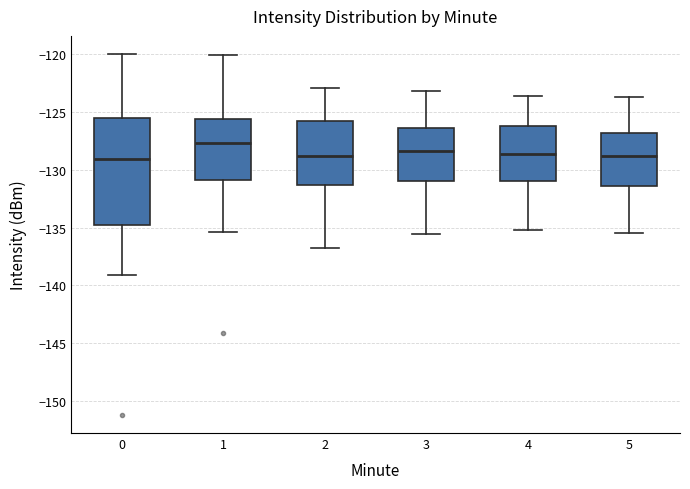

Reading left to right, transcribe this box plot: for each box, give where its median line is, the range the box spans, and where its two whiskers end, as read against the y-axis. The values are not printed on the chart, so give them approximately, as read against the axis.

0: median -129.0, box -135.0 to -125.5, whiskers -139.0 to -120.0
1: median -127.5, box -131.0 to -125.5, whiskers -135.5 to -120.0
2: median -129.0, box -131.5 to -126.0, whiskers -137.0 to -123.0
3: median -128.5, box -131.0 to -126.5, whiskers -135.5 to -123.0
4: median -128.5, box -131.0 to -126.0, whiskers -135.0 to -123.5
5: median -129.0, box -131.5 to -127.0, whiskers -135.5 to -123.5